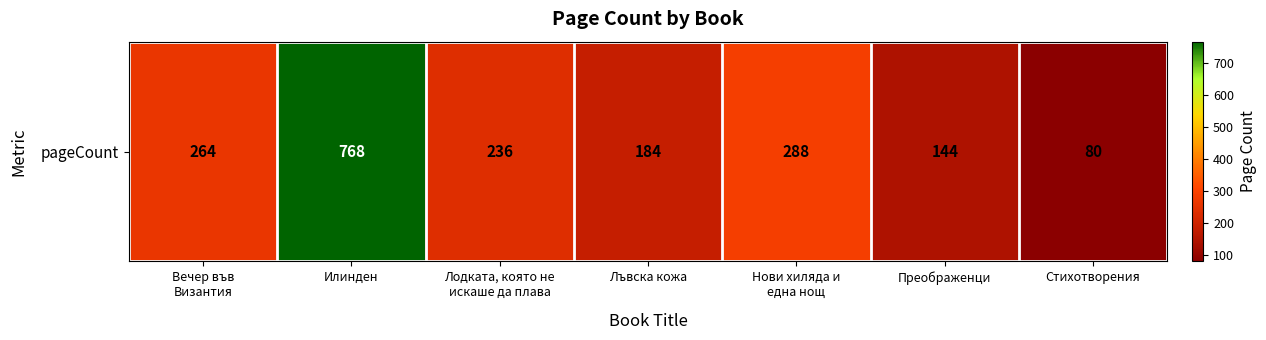

Count the number of values greater than 236.

3